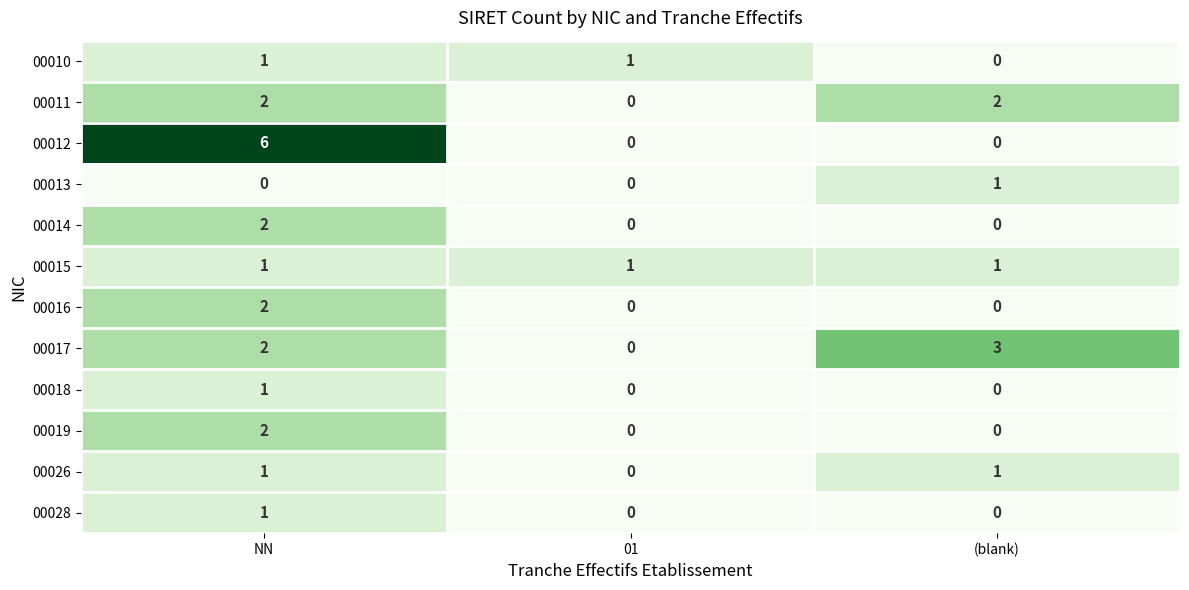

True or false: 00014 has a value of -1 at 01.

False